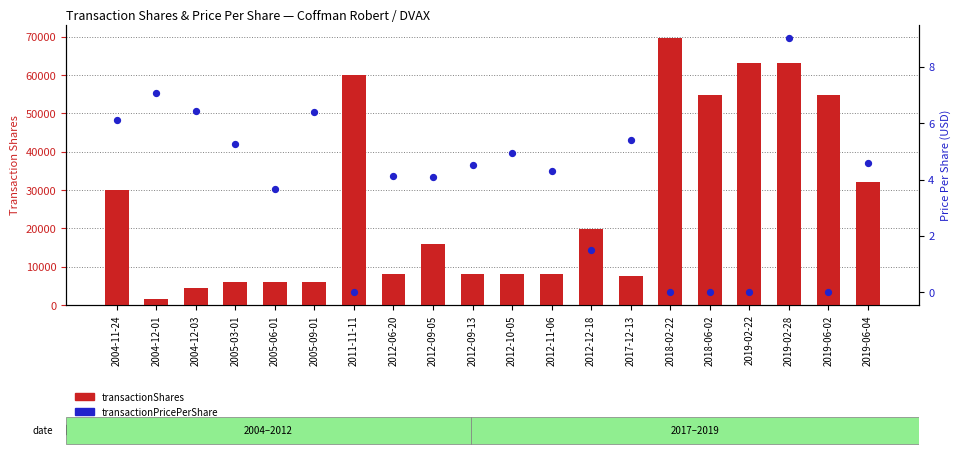

Which series has the widest spread of Y values?

transactionShares